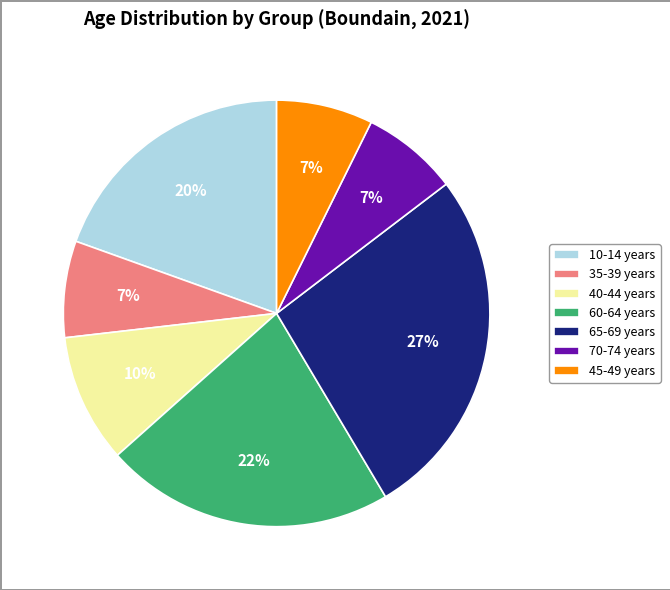

Which slice is the largest?

65-69 years